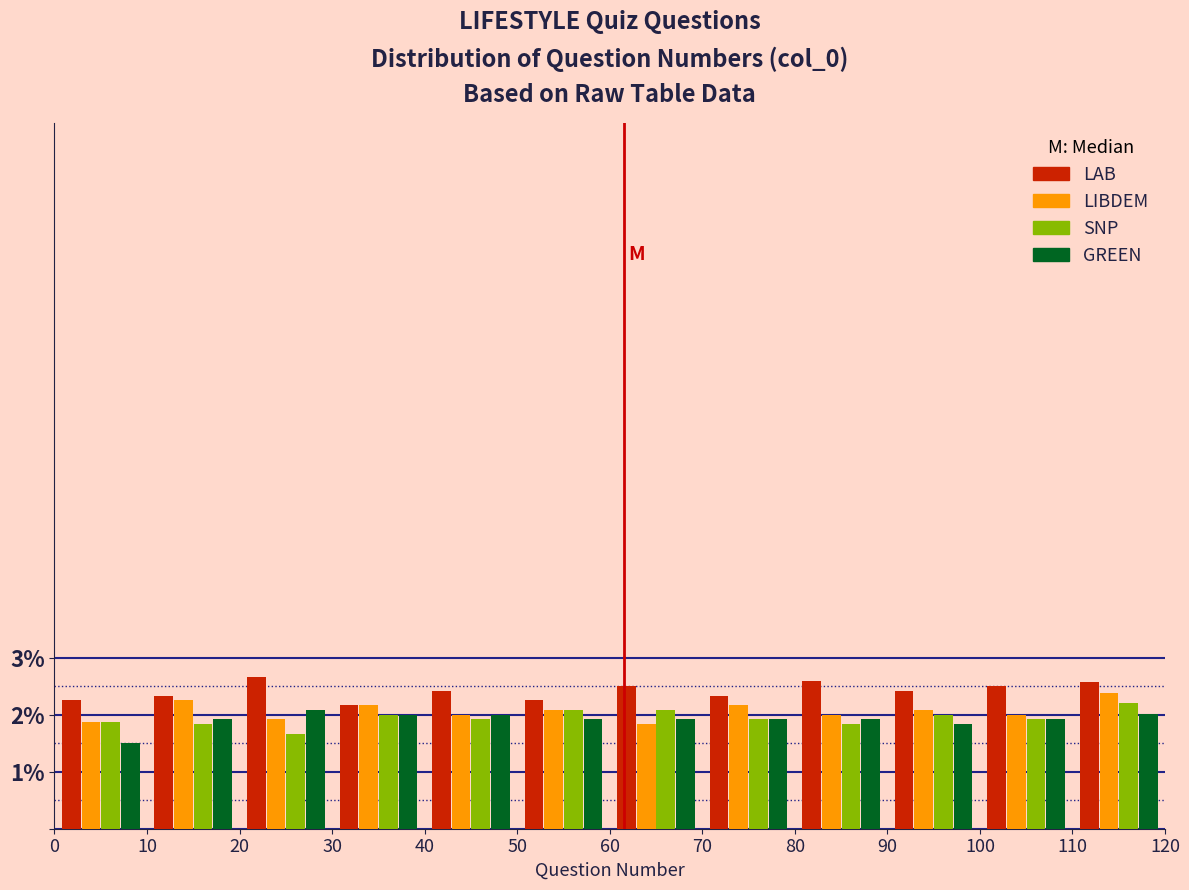

Reading left to right, transcribe this chart: for each range on the x-axis, give the height of each series' bar. The values are not printed on the chart, so give them approximately, as read against the axis.

0 to 10: LAB=2.3	LIBDEM=1.9	SNP=1.9	GREEN=1.5
10 to 20: LAB=2.3	LIBDEM=2.3	SNP=1.8	GREEN=1.9
20 to 30: LAB=2.7	LIBDEM=1.9	SNP=1.7	GREEN=2.1
30 to 40: LAB=2.2	LIBDEM=2.2	SNP=2.0	GREEN=2.0
40 to 50: LAB=2.4	LIBDEM=2.0	SNP=1.9	GREEN=2.0
50 to 60: LAB=2.3	LIBDEM=2.1	SNP=2.1	GREEN=1.9
60 to 70: LAB=2.5	LIBDEM=1.8	SNP=2.1	GREEN=1.9
70 to 80: LAB=2.3	LIBDEM=2.2	SNP=1.9	GREEN=1.9
80 to 90: LAB=2.6	LIBDEM=2.0	SNP=1.8	GREEN=1.9
90 to 100: LAB=2.4	LIBDEM=2.1	SNP=2.0	GREEN=1.8
100 to 110: LAB=2.5	LIBDEM=2.0	SNP=1.9	GREEN=1.9
110 to 120: LAB=2.6	LIBDEM=2.4	SNP=2.2	GREEN=2.0